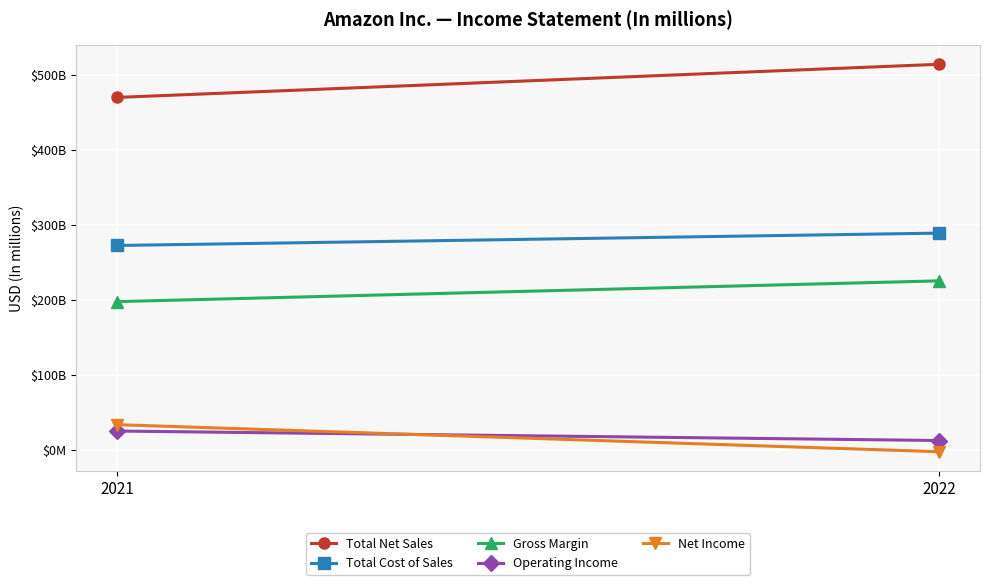

Which series has the widest spread of values?

Total Net Sales